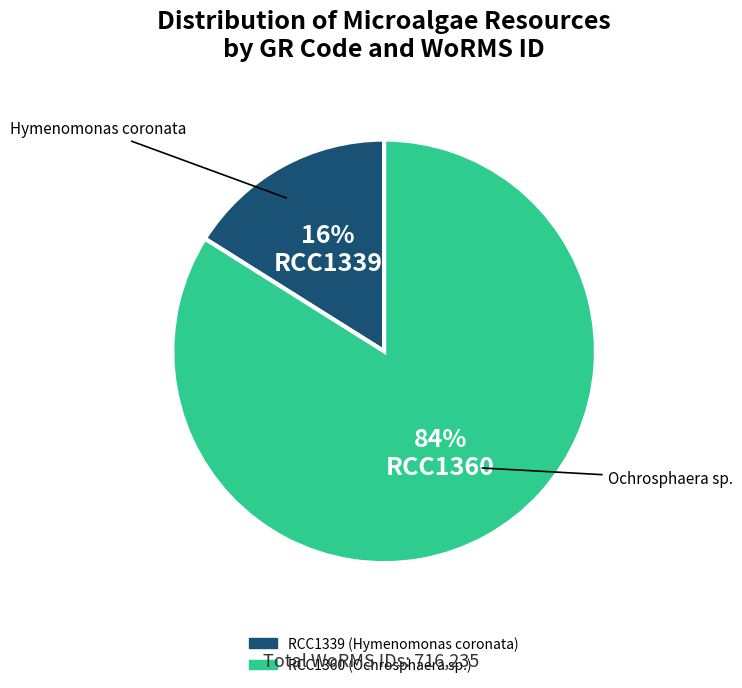

Which category has the biggest portion of the pie?

RCC1360